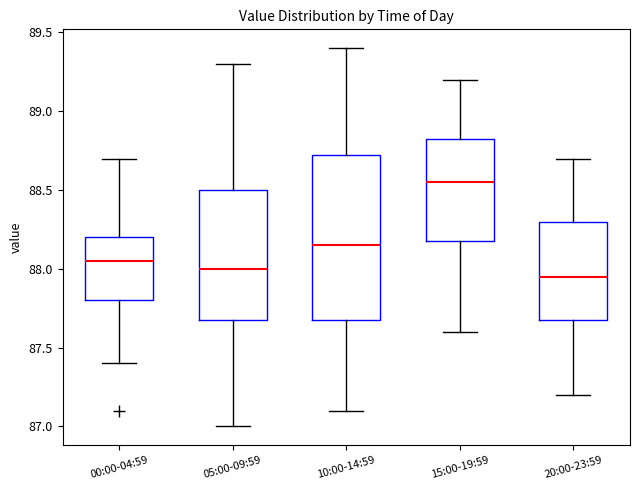

Which box's median line is the highest?

15:00-19:59